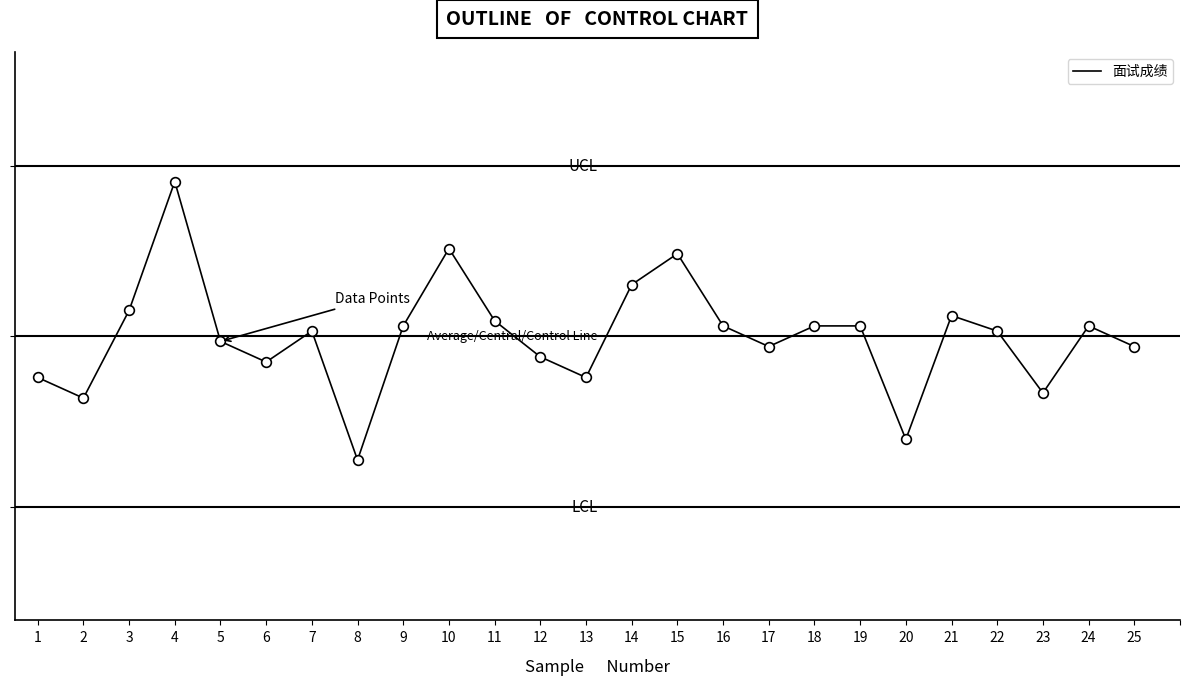

What is the value of the 15th point from the left?

83.2